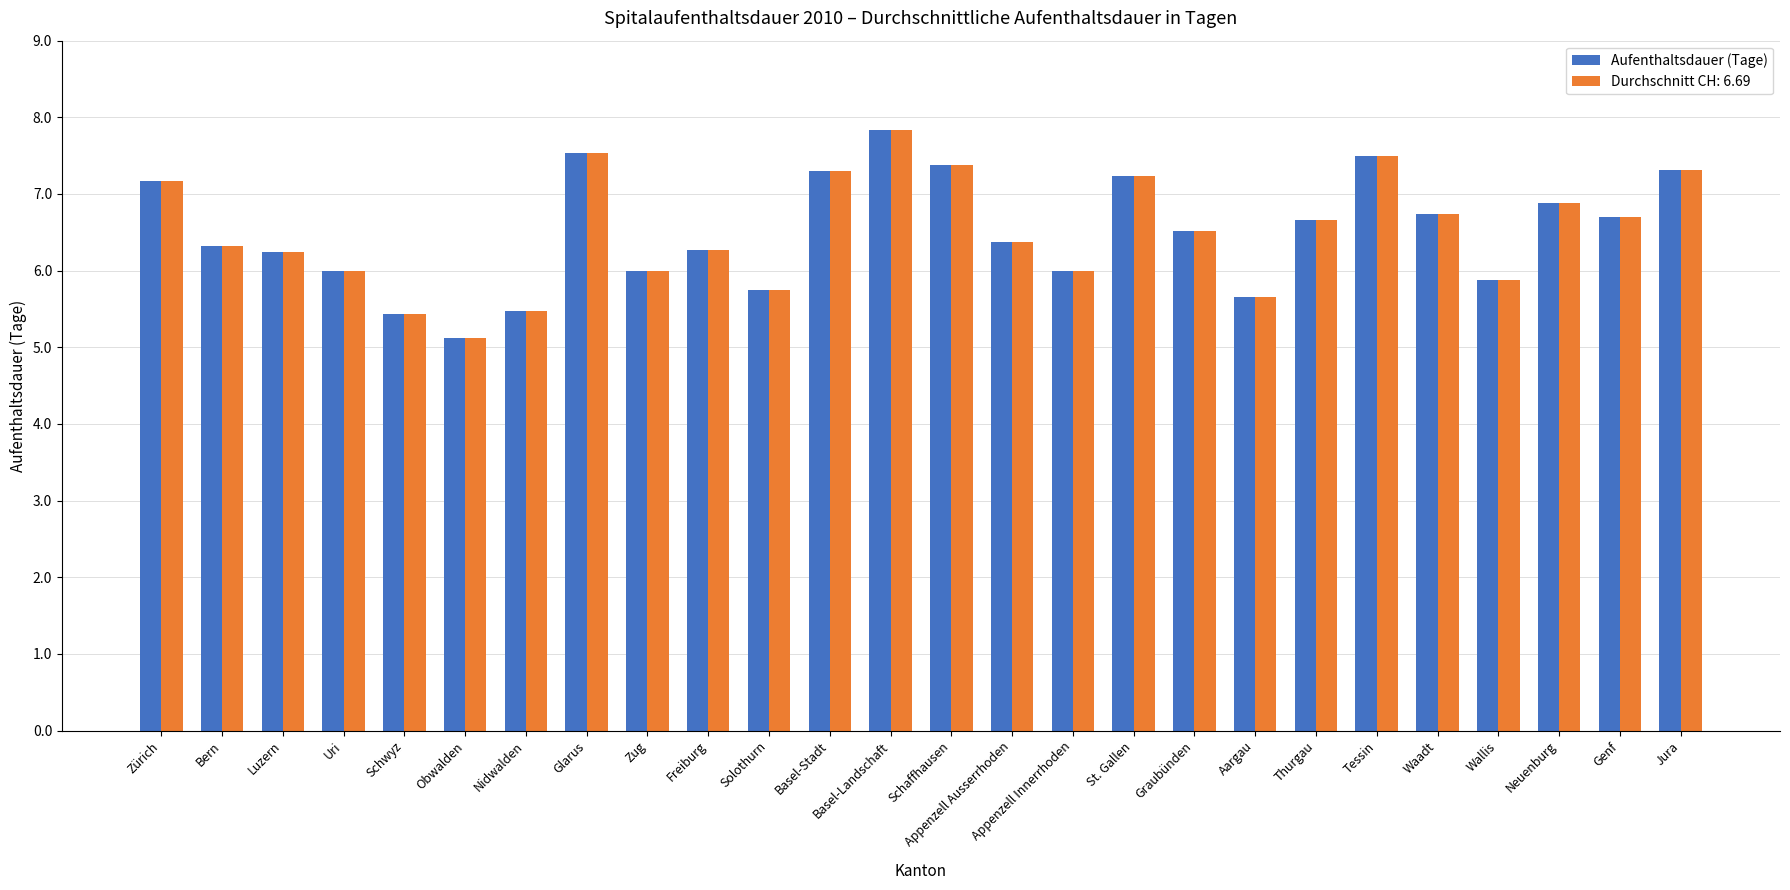

What is the difference between the second highest and minimum values in the Aufenthaltsdauer (Tage) series?

2.4